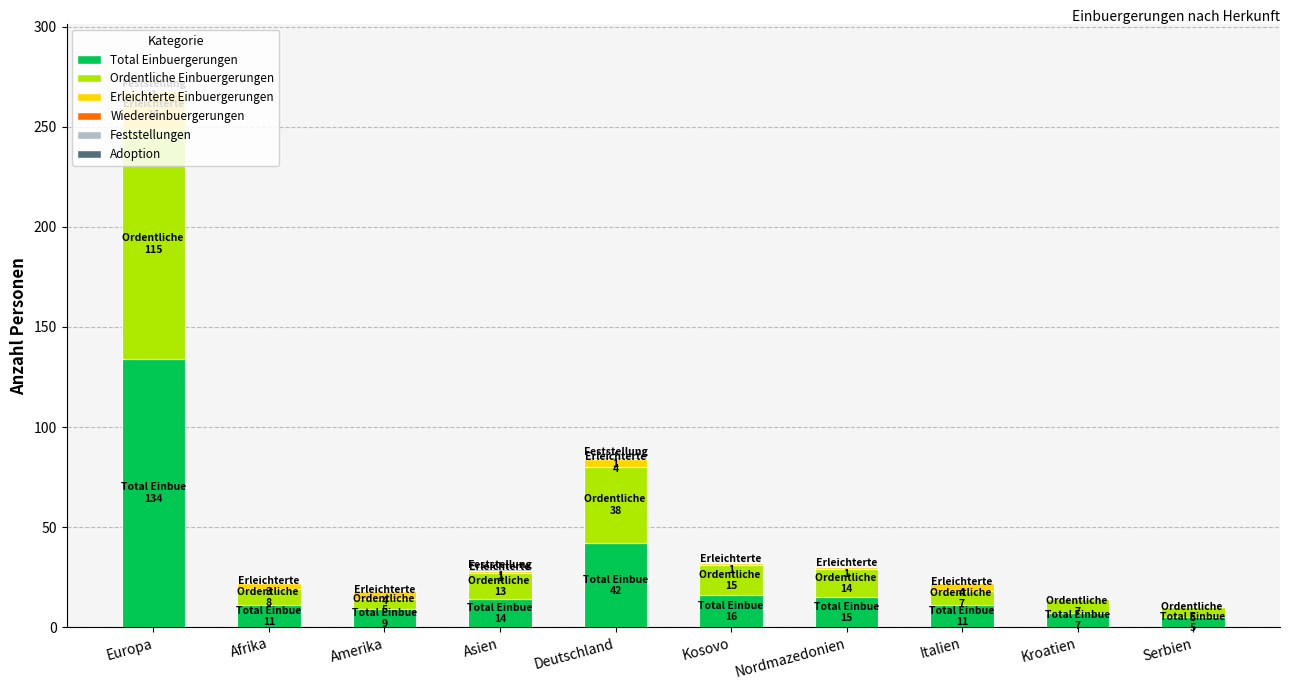

How many data points does each series have?

10